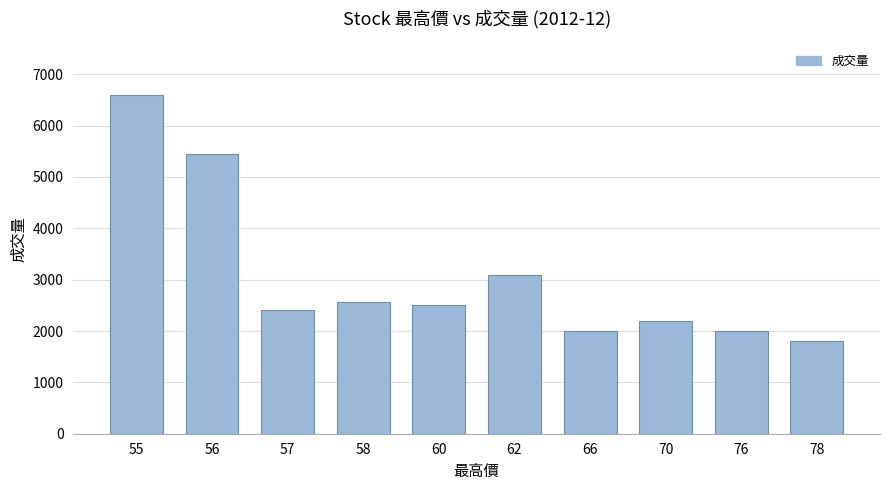

How many categories are shown in the chart?

10